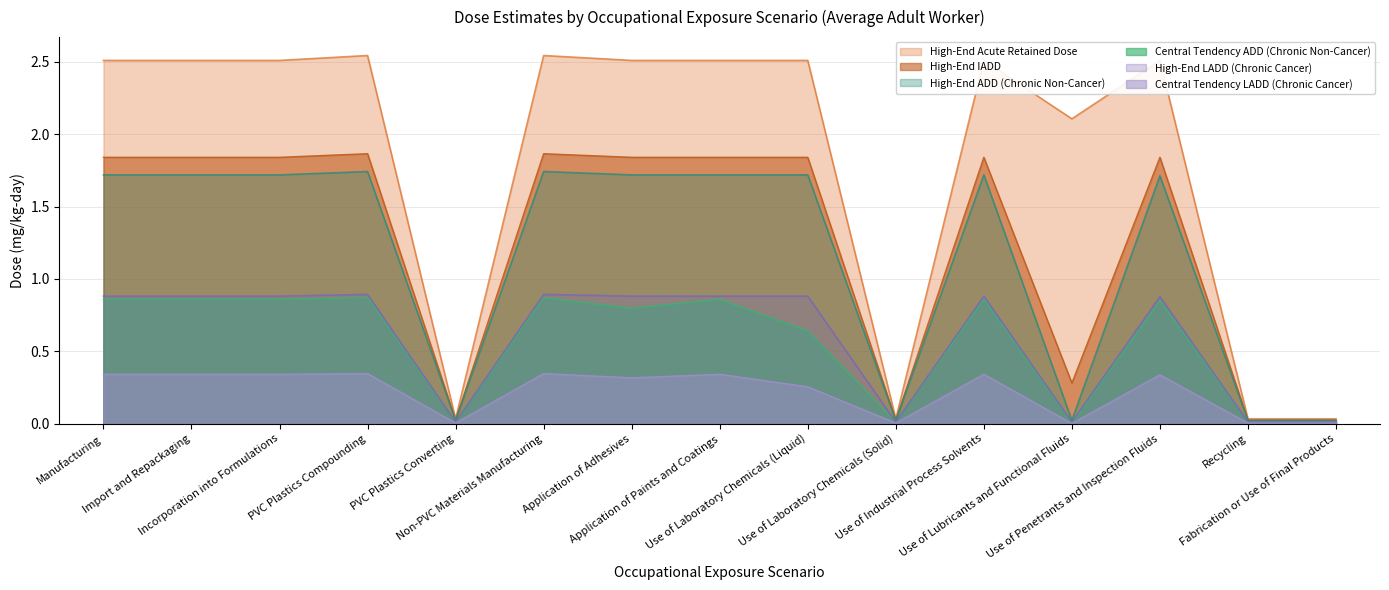

How many data points does each series have?

15